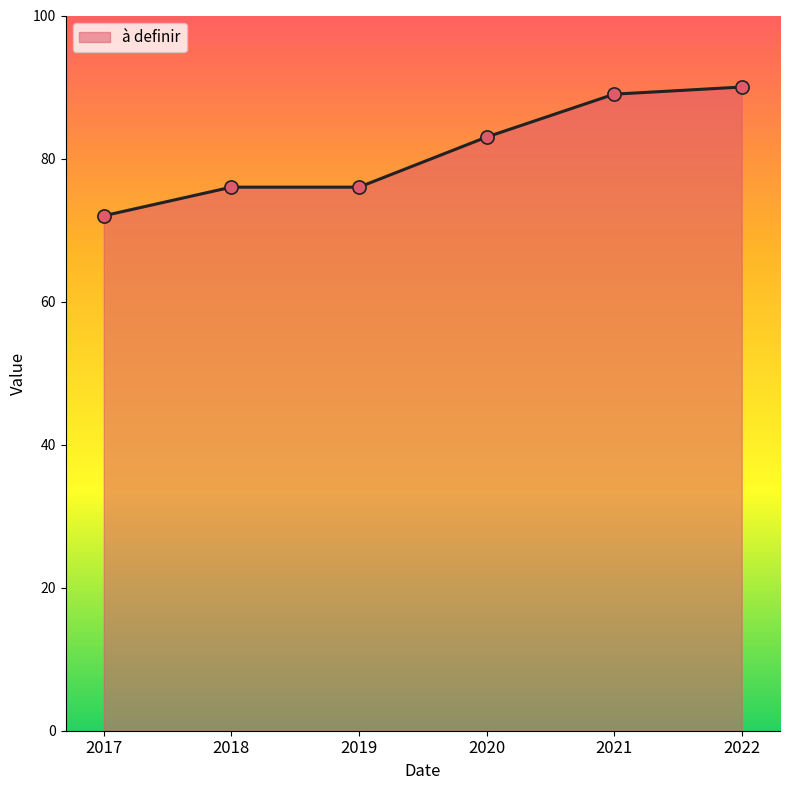

Between 2021 and 2019, which is larger?

2021